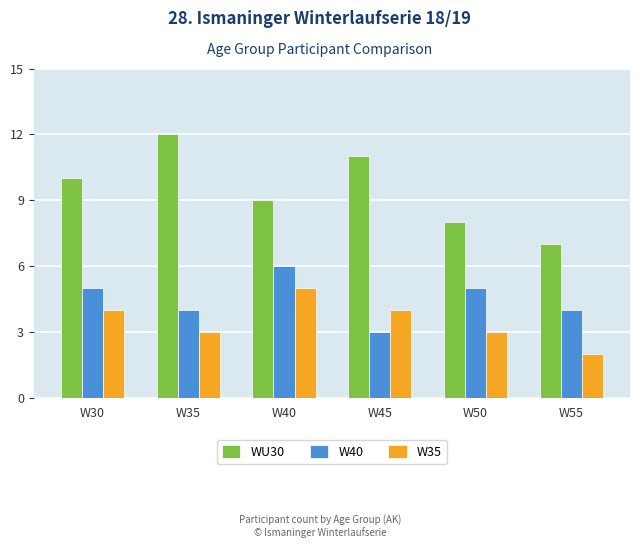

The value of WU30 at W35 is 12. True or false?

True